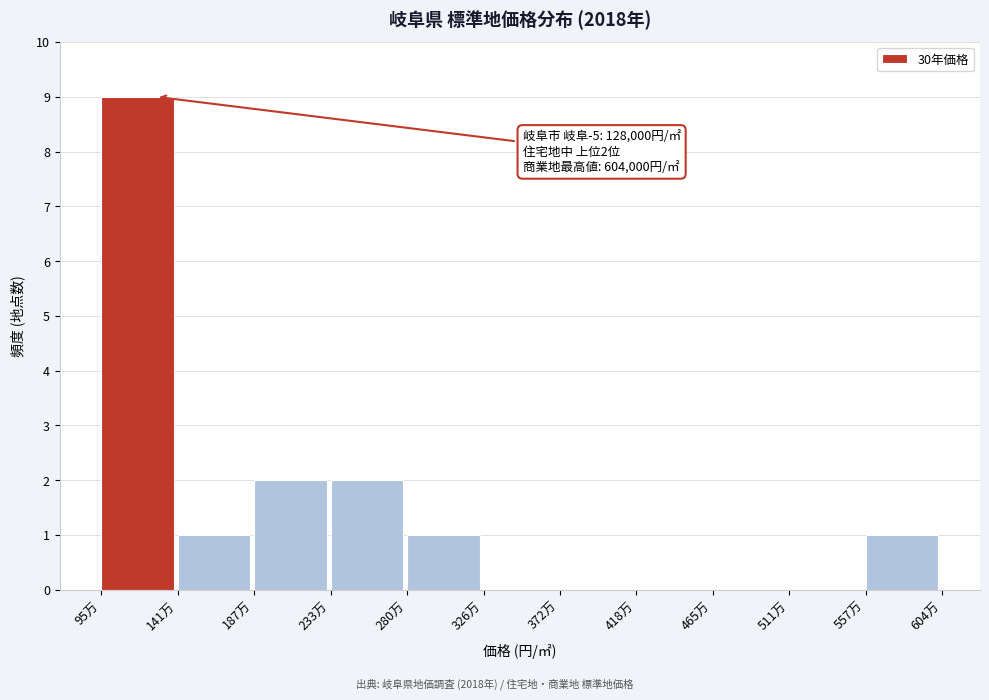

Reading left to right, extract all data points from this chart.

95万=9	141万=1	187万=2	233万=2	280万=1	326万=0	372万=0	418万=0	465万=0	511万=0	557万=1